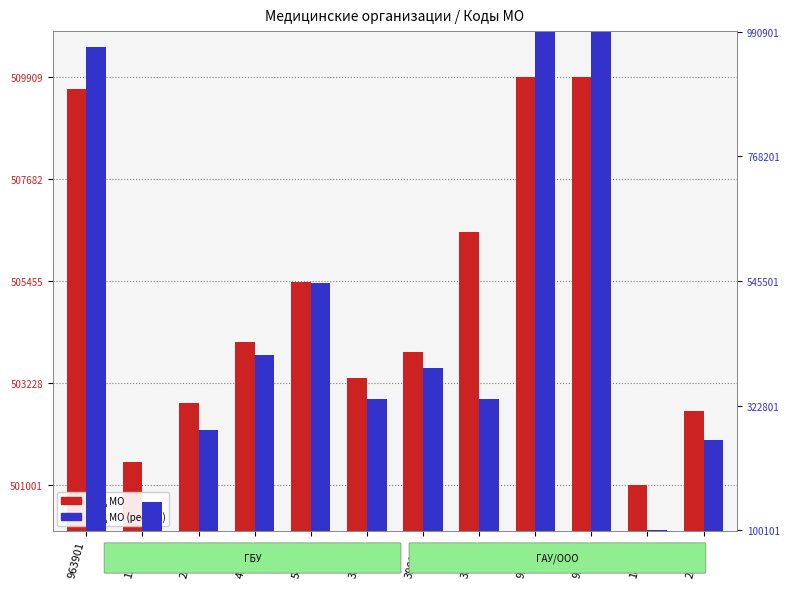

What is the approximate value of Код МО (реестр) at 150101?

150101